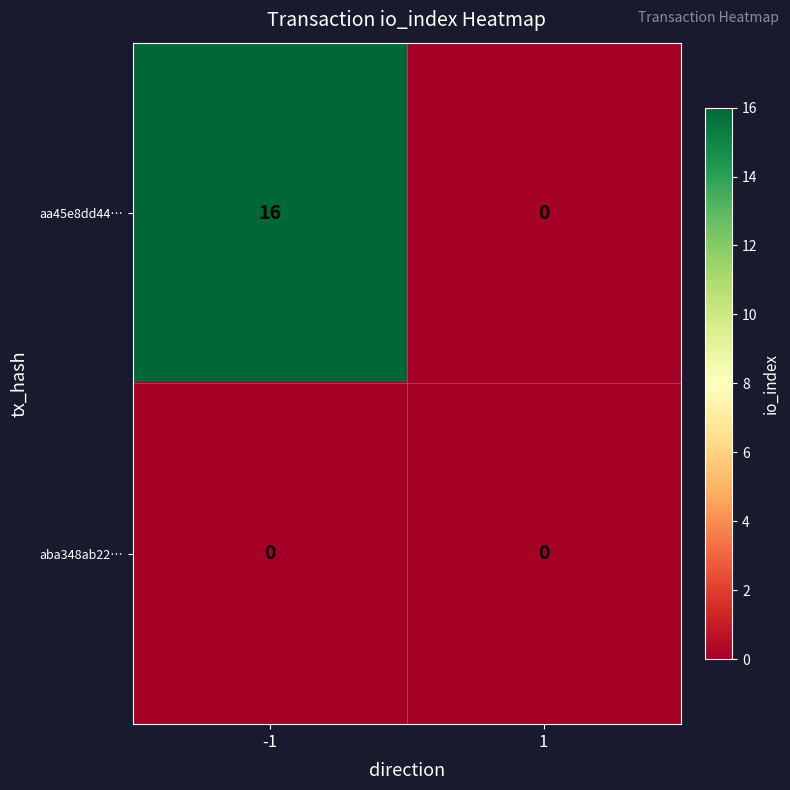

Which series has the largest total across all categories?

aa45e8dd44…